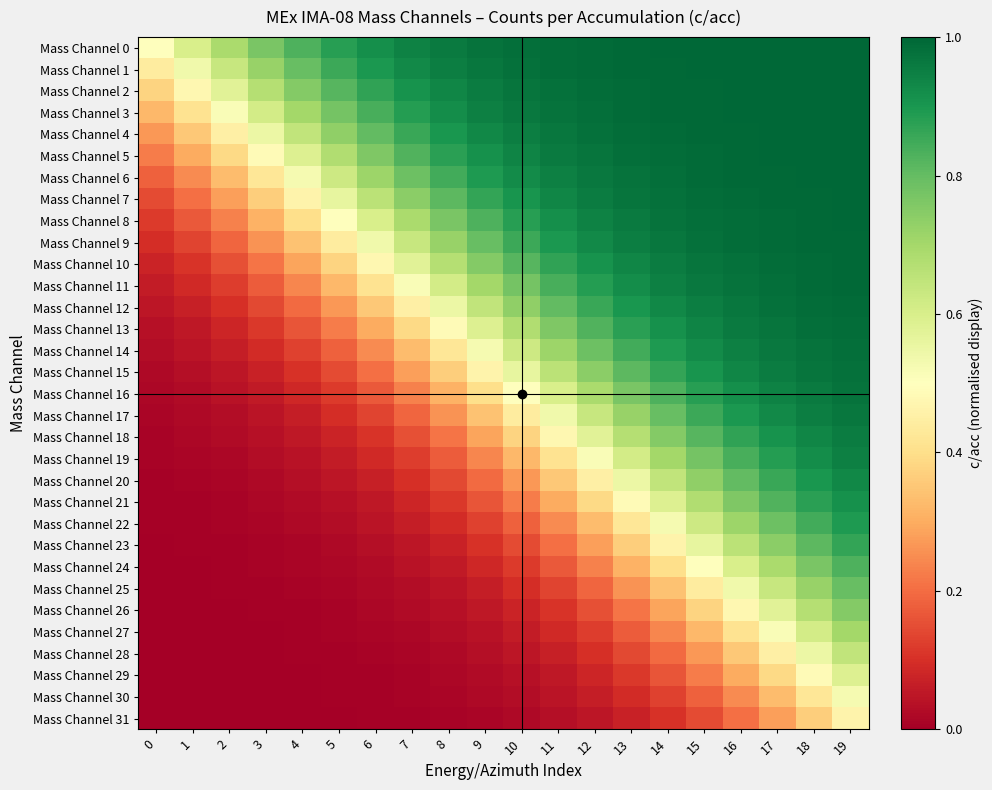

Reading left to right, list all the values displayed in this chart.

Mass Channel 0: 0=0.5	1=0.6	2=0.7	3=0.8	4=0.8	5=0.9	6=0.9	7=0.9	8=1.0	9=1.0	10=1.0	11=1.0	12=1.0	13=1.0	14=1.0	15=1.0	16=1.0	17=1.0	18=1.0	19=1.0
Mass Channel 1: 0=0.4	1=0.5	2=0.6	3=0.7	4=0.8	5=0.9	6=0.9	7=0.9	8=1.0	9=1.0	10=1.0	11=1.0	12=1.0	13=1.0	14=1.0	15=1.0	16=1.0	17=1.0	18=1.0	19=1.0
Mass Channel 2: 0=0.4	1=0.5	2=0.6	3=0.7	4=0.8	5=0.8	6=0.9	7=0.9	8=0.9	9=1.0	10=1.0	11=1.0	12=1.0	13=1.0	14=1.0	15=1.0	16=1.0	17=1.0	18=1.0	19=1.0
Mass Channel 3: 0=0.3	1=0.4	2=0.5	3=0.6	4=0.7	5=0.8	6=0.8	7=0.9	8=0.9	9=0.9	10=1.0	11=1.0	12=1.0	13=1.0	14=1.0	15=1.0	16=1.0	17=1.0	18=1.0	19=1.0
Mass Channel 4: 0=0.3	1=0.4	2=0.5	3=0.5	4=0.6	5=0.7	6=0.8	7=0.9	8=0.9	9=0.9	10=1.0	11=1.0	12=1.0	13=1.0	14=1.0	15=1.0	16=1.0	17=1.0	18=1.0	19=1.0
Mass Channel 5: 0=0.2	1=0.3	2=0.4	3=0.5	4=0.6	5=0.7	6=0.8	7=0.8	8=0.9	9=0.9	10=0.9	11=1.0	12=1.0	13=1.0	14=1.0	15=1.0	16=1.0	17=1.0	18=1.0	19=1.0
Mass Channel 6: 0=0.2	1=0.2	2=0.3	3=0.4	4=0.5	5=0.6	6=0.7	7=0.8	8=0.8	9=0.9	10=0.9	11=0.9	12=1.0	13=1.0	14=1.0	15=1.0	16=1.0	17=1.0	18=1.0	19=1.0
Mass Channel 7: 0=0.1	1=0.2	2=0.3	3=0.4	4=0.5	5=0.6	6=0.7	7=0.7	8=0.8	9=0.9	10=0.9	11=0.9	12=1.0	13=1.0	14=1.0	15=1.0	16=1.0	17=1.0	18=1.0	19=1.0
Mass Channel 8: 0=0.1	1=0.2	2=0.2	3=0.3	4=0.4	5=0.5	6=0.6	7=0.7	8=0.8	9=0.8	10=0.9	11=0.9	12=0.9	13=1.0	14=1.0	15=1.0	16=1.0	17=1.0	18=1.0	19=1.0
Mass Channel 9: 0=0.1	1=0.1	2=0.2	3=0.3	4=0.3	5=0.4	6=0.5	7=0.6	8=0.7	9=0.8	10=0.9	11=0.9	12=0.9	13=1.0	14=1.0	15=1.0	16=1.0	17=1.0	18=1.0	19=1.0
Mass Channel 10: 0=0.1	1=0.1	2=0.2	3=0.2	4=0.3	5=0.4	6=0.5	7=0.6	8=0.7	9=0.8	10=0.8	11=0.9	12=0.9	13=0.9	14=1.0	15=1.0	16=1.0	17=1.0	18=1.0	19=1.0
Mass Channel 11: 0=0.1	1=0.1	2=0.1	3=0.2	4=0.2	5=0.3	6=0.4	7=0.5	8=0.6	9=0.7	10=0.8	11=0.8	12=0.9	13=0.9	14=0.9	15=1.0	16=1.0	17=1.0	18=1.0	19=1.0
Mass Channel 12: 0=0.0	1=0.1	2=0.1	3=0.1	4=0.2	5=0.3	6=0.4	7=0.5	8=0.5	9=0.6	10=0.7	11=0.8	12=0.9	13=0.9	14=0.9	15=1.0	16=1.0	17=1.0	18=1.0	19=1.0
Mass Channel 13: 0=0.0	1=0.1	2=0.1	3=0.1	4=0.2	5=0.2	6=0.3	7=0.4	8=0.5	9=0.6	10=0.7	11=0.8	12=0.8	13=0.9	14=0.9	15=0.9	16=1.0	17=1.0	18=1.0	19=1.0
Mass Channel 14: 0=0.0	1=0.0	2=0.1	3=0.1	4=0.1	5=0.2	6=0.2	7=0.3	8=0.4	9=0.5	10=0.6	11=0.7	12=0.8	13=0.8	14=0.9	15=0.9	16=0.9	17=1.0	18=1.0	19=1.0
Mass Channel 15: 0=0.0	1=0.0	2=0.0	3=0.1	4=0.1	5=0.1	6=0.2	7=0.3	8=0.4	9=0.5	10=0.6	11=0.7	12=0.7	13=0.8	14=0.9	15=0.9	16=0.9	17=1.0	18=1.0	19=1.0
Mass Channel 16: 0=0.0	1=0.0	2=0.0	3=0.1	4=0.1	5=0.1	6=0.2	7=0.2	8=0.3	9=0.4	10=0.5	11=0.6	12=0.7	13=0.8	14=0.8	15=0.9	16=0.9	17=0.9	18=1.0	19=1.0
Mass Channel 17: 0=0.0	1=0.0	2=0.0	3=0.0	4=0.1	5=0.1	6=0.1	7=0.2	8=0.3	9=0.3	10=0.4	11=0.5	12=0.6	13=0.7	14=0.8	15=0.9	16=0.9	17=0.9	18=1.0	19=1.0
Mass Channel 18: 0=0.0	1=0.0	2=0.0	3=0.0	4=0.1	5=0.1	6=0.1	7=0.2	8=0.2	9=0.3	10=0.4	11=0.5	12=0.6	13=0.7	14=0.8	15=0.8	16=0.9	17=0.9	18=0.9	19=1.0
Mass Channel 19: 0=0.0	1=0.0	2=0.0	3=0.0	4=0.0	5=0.1	6=0.1	7=0.1	8=0.2	9=0.2	10=0.3	11=0.4	12=0.5	13=0.6	14=0.7	15=0.8	16=0.8	17=0.9	18=0.9	19=0.9
Mass Channel 20: 0=0.0	1=0.0	2=0.0	3=0.0	4=0.0	5=0.0	6=0.1	7=0.1	8=0.1	9=0.2	10=0.3	11=0.4	12=0.5	13=0.5	14=0.6	15=0.7	16=0.8	17=0.9	18=0.9	19=0.9
Mass Channel 21: 0=0.0	1=0.0	2=0.0	3=0.0	4=0.0	5=0.0	6=0.1	7=0.1	8=0.1	9=0.2	10=0.2	11=0.3	12=0.4	13=0.5	14=0.6	15=0.7	16=0.8	17=0.8	18=0.9	19=0.9
Mass Channel 22: 0=0.0	1=0.0	2=0.0	3=0.0	4=0.0	5=0.0	6=0.0	7=0.1	8=0.1	9=0.1	10=0.2	11=0.2	12=0.3	13=0.4	14=0.5	15=0.6	16=0.7	17=0.8	18=0.8	19=0.9
Mass Channel 23: 0=0.0	1=0.0	2=0.0	3=0.0	4=0.0	5=0.0	6=0.0	7=0.0	8=0.1	9=0.1	10=0.1	11=0.2	12=0.3	13=0.4	14=0.5	15=0.6	16=0.7	17=0.7	18=0.8	19=0.9
Mass Channel 24: 0=0.0	1=0.0	2=0.0	3=0.0	4=0.0	5=0.0	6=0.0	7=0.0	8=0.1	9=0.1	10=0.1	11=0.2	12=0.2	13=0.3	14=0.4	15=0.5	16=0.6	17=0.7	18=0.8	19=0.8
Mass Channel 25: 0=0.0	1=0.0	2=0.0	3=0.0	4=0.0	5=0.0	6=0.0	7=0.0	8=0.0	9=0.1	10=0.1	11=0.1	12=0.2	13=0.3	14=0.3	15=0.4	16=0.5	17=0.6	18=0.7	19=0.8
Mass Channel 26: 0=0.0	1=0.0	2=0.0	3=0.0	4=0.0	5=0.0	6=0.0	7=0.0	8=0.0	9=0.1	10=0.1	11=0.1	12=0.2	13=0.2	14=0.3	15=0.4	16=0.5	17=0.6	18=0.7	19=0.8
Mass Channel 27: 0=0.0	1=0.0	2=0.0	3=0.0	4=0.0	5=0.0	6=0.0	7=0.0	8=0.0	9=0.0	10=0.1	11=0.1	12=0.1	13=0.2	14=0.2	15=0.3	16=0.4	17=0.5	18=0.6	19=0.7
Mass Channel 28: 0=0.0	1=0.0	2=0.0	3=0.0	4=0.0	5=0.0	6=0.0	7=0.0	8=0.0	9=0.0	10=0.0	11=0.1	12=0.1	13=0.1	14=0.2	15=0.3	16=0.4	17=0.5	18=0.5	19=0.6
Mass Channel 29: 0=0.0	1=0.0	2=0.0	3=0.0	4=0.0	5=0.0	6=0.0	7=0.0	8=0.0	9=0.0	10=0.0	11=0.1	12=0.1	13=0.1	14=0.2	15=0.2	16=0.3	17=0.4	18=0.5	19=0.6
Mass Channel 30: 0=0.0	1=0.0	2=0.0	3=0.0	4=0.0	5=0.0	6=0.0	7=0.0	8=0.0	9=0.0	10=0.0	11=0.0	12=0.1	13=0.1	14=0.1	15=0.2	16=0.2	17=0.3	18=0.4	19=0.5
Mass Channel 31: 0=0.0	1=0.0	2=0.0	3=0.0	4=0.0	5=0.0	6=0.0	7=0.0	8=0.0	9=0.0	10=0.0	11=0.0	12=0.0	13=0.1	14=0.1	15=0.1	16=0.2	17=0.3	18=0.4	19=0.5